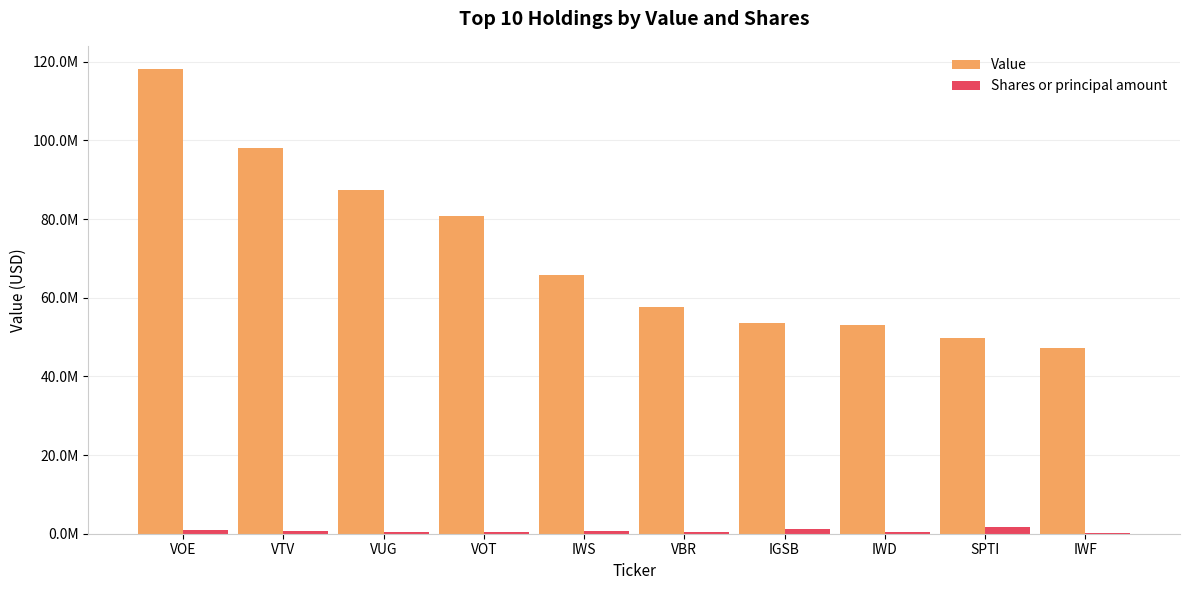

Where is Shares or principal amount nearest to the value 990816?

IGSB